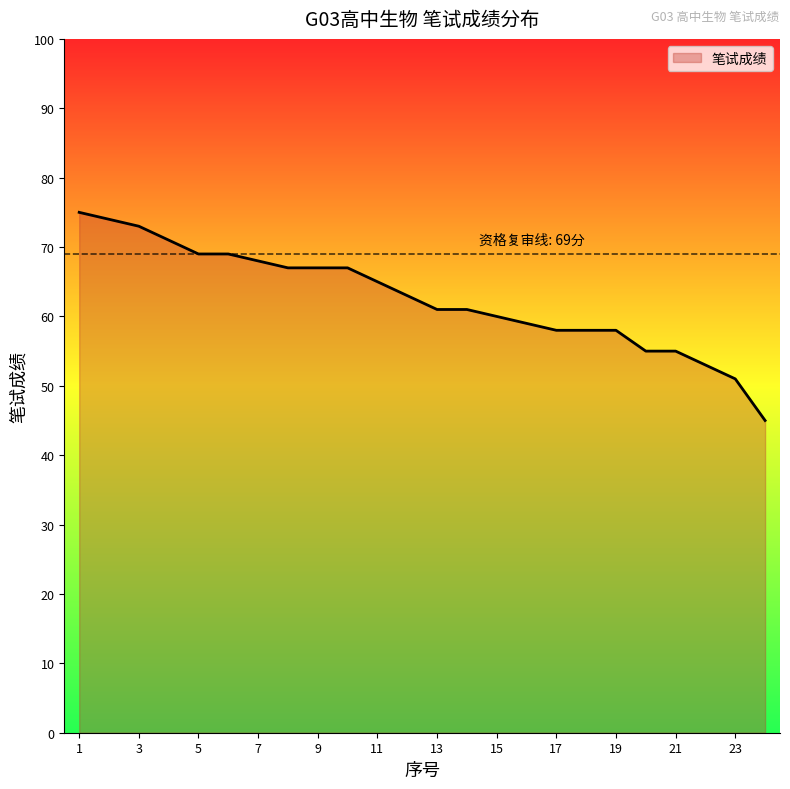

What is the minimum value shown in the chart?

45